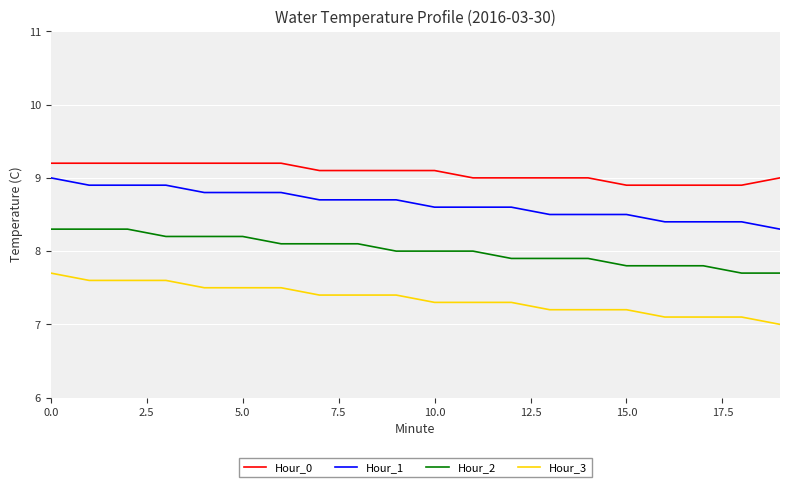

What is the lowest value of the Hour_0 series?

8.9